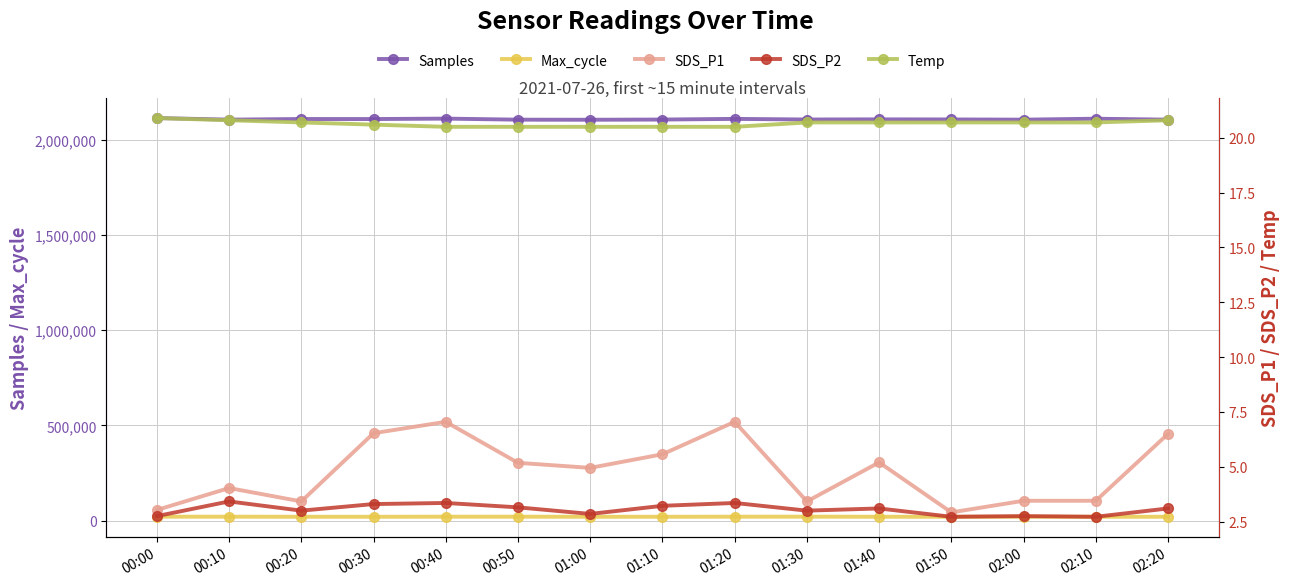

Where is SDS_P1 nearest to the value 4?

00:10